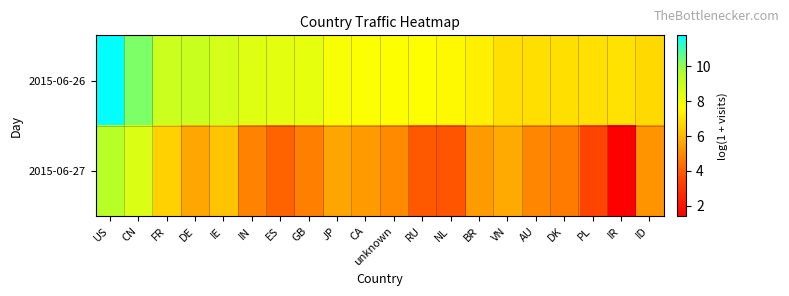

Reading left to right, list all the values displayed in this chart.

2015-06-26: US=11.8	CN=10.3	FR=8.9	DE=8.9	IE=8.7	IN=8.4	ES=8.3	GB=8.2	JP=7.8	CA=7.7	unknown=7.7	RU=7.6	NL=7.5	BR=7.3	VN=7.0	AU=6.9	DK=6.9	PL=7.0	IR=7.0	ID=6.8
2015-06-27: US=9.4	CN=8.6	FR=6.6	DE=5.6	IE=6.3	IN=4.8	ES=4.1	GB=4.7	JP=5.6	CA=5.4	unknown=5.0	RU=3.9	NL=3.9	BR=5.3	VN=5.7	AU=4.9	DK=4.7	PL=3.4	IR=1.4	ID=5.2